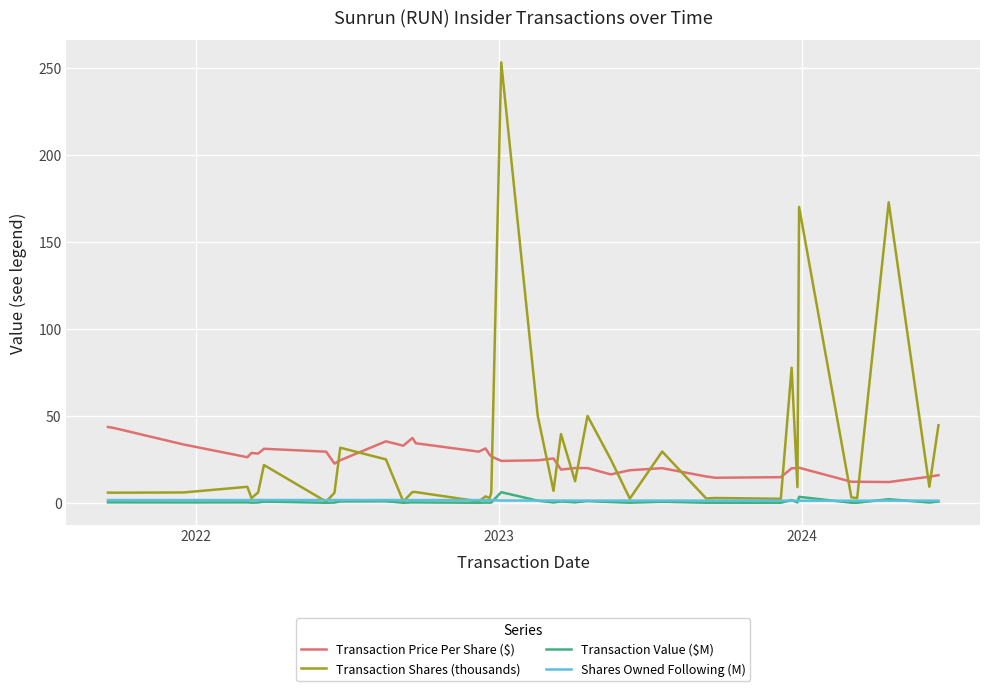

After their last crossing, which series has the higher values: Transaction Shares (thousands) or Transaction Price Per Share ($)?

Transaction Shares (thousands)